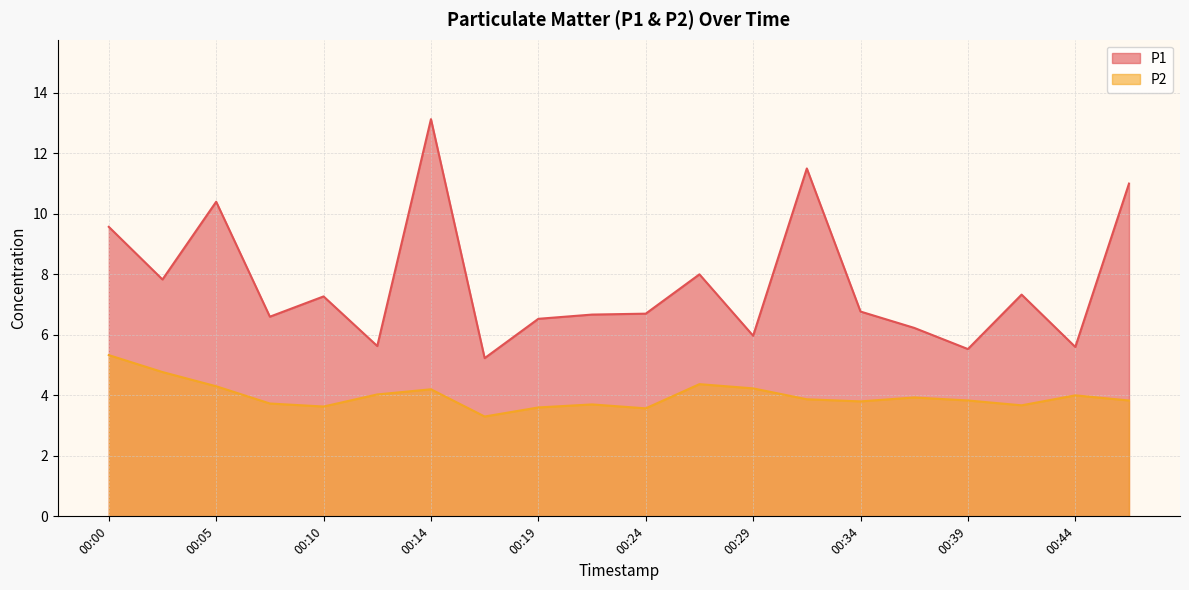

List the labels in order of P1 value, smallest first.

00:17, 00:39, 00:44, 00:12, 00:29, 00:36, 00:19, 00:07, 00:22, 00:24, 00:34, 00:10, 00:41, 00:02, 00:27, 00:00, 00:05, 00:46, 00:31, 00:14